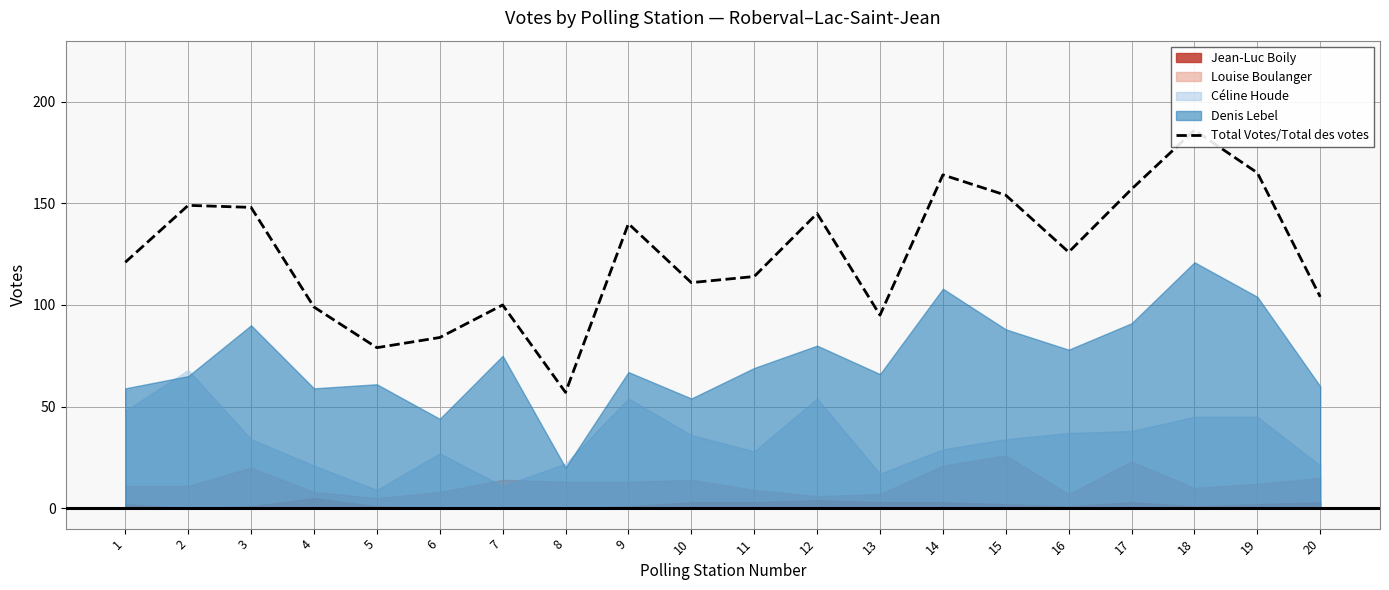

The chart shows a value of 92 at 12. True or false?

False